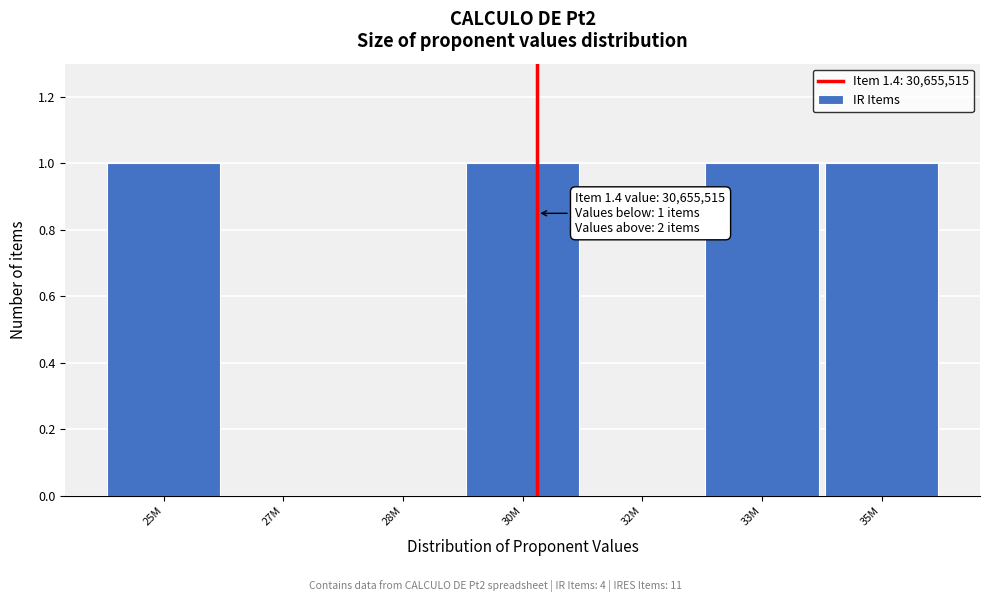

Reading left to right, what are all the values shown in this chart?

25M=1	27M=0	28M=0	30M=1	32M=0	33M=1	35M=1